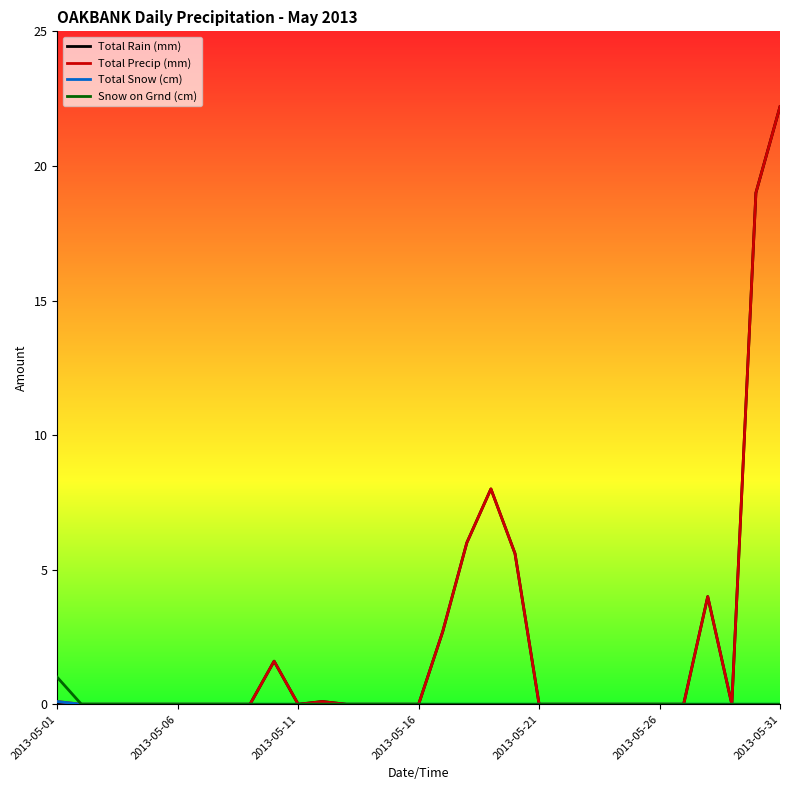

What is the maximum value shown in the chart?

22.2